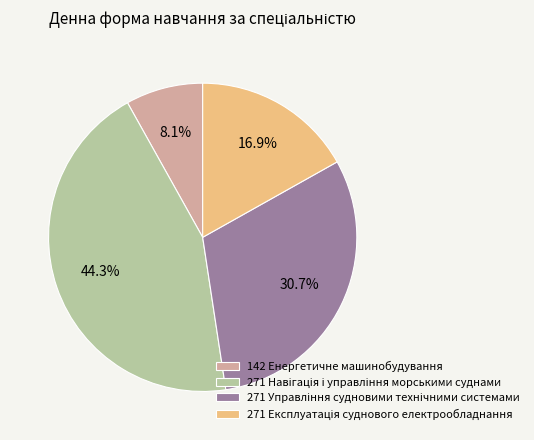

Count the number of slices in the pie.

4